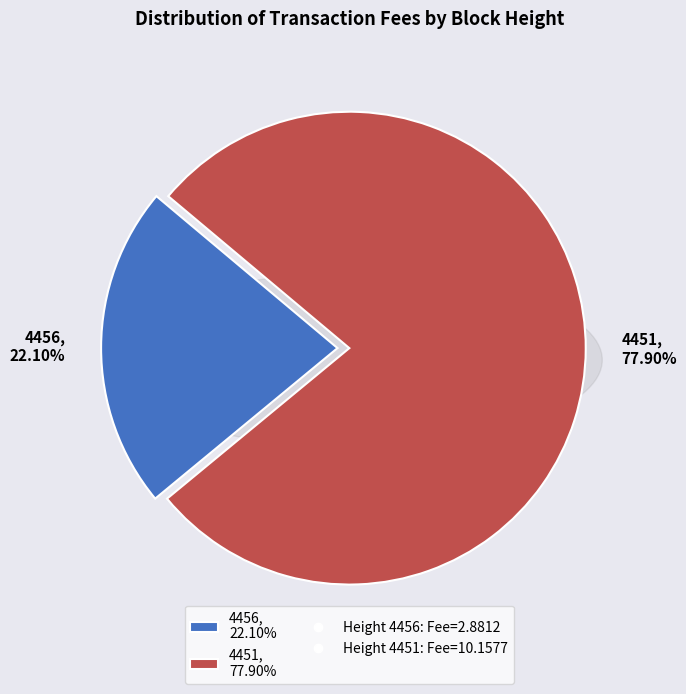

Is 4451 the majority of the pie?

Yes